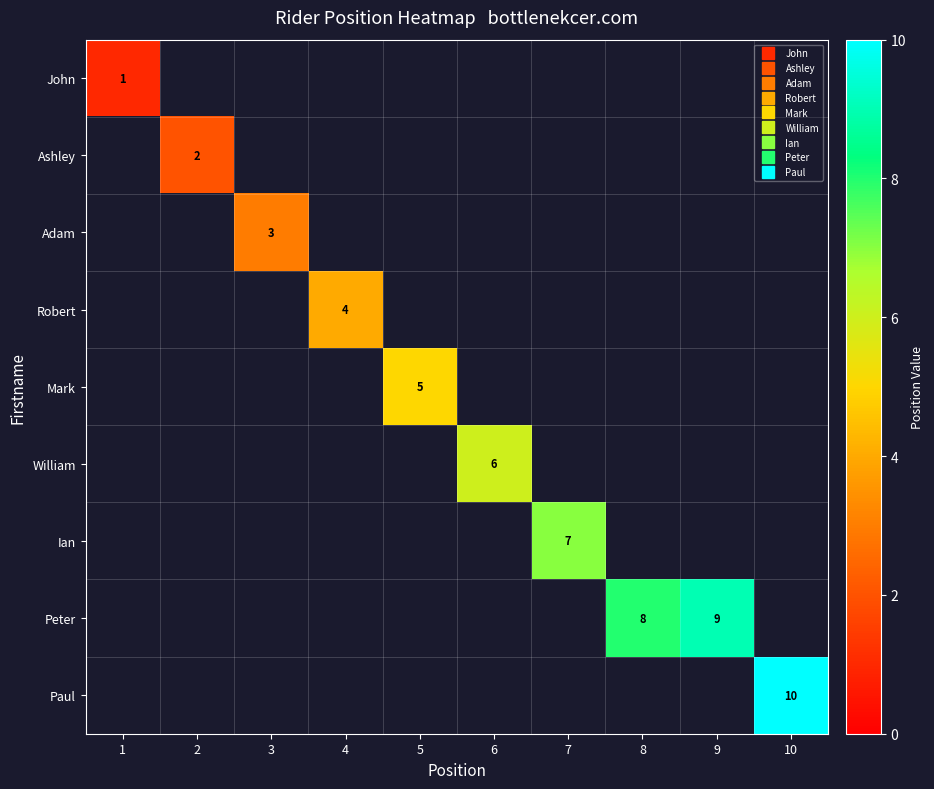

Which label corresponds to the smallest value in the chart?

1